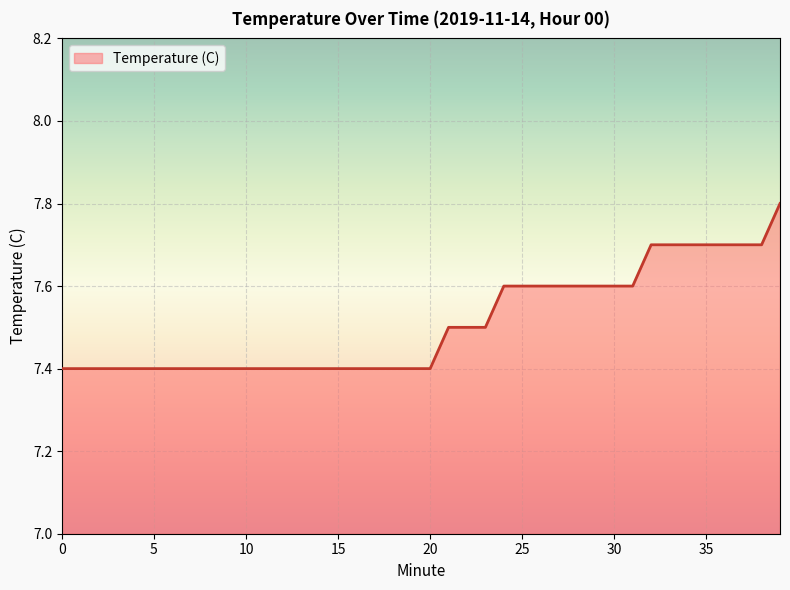

Does the chart have visible grid lines?

Yes